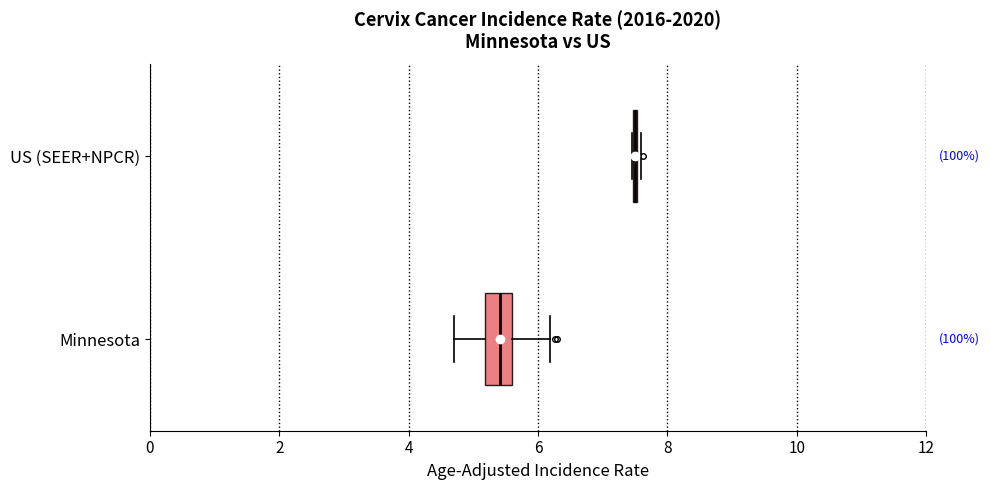

Reading bottom to top, read every box against the x-axis: the position of its median line, the range the box covers, and the ends of its whiskers. The values are not printed on the chart, so give them approximately, as read against the axis.

Minnesota: median 5.4, box 5.2 to 5.6, whiskers 4.8 to 6.2
US (SEER+NPCR): box collapsed to a line at 7.4, whiskers 7.4 to 7.6